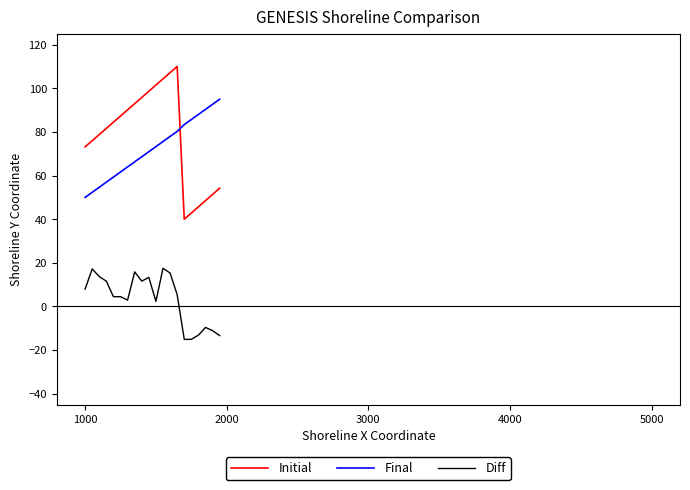

True or false: Final and Diff cross at least once.

False